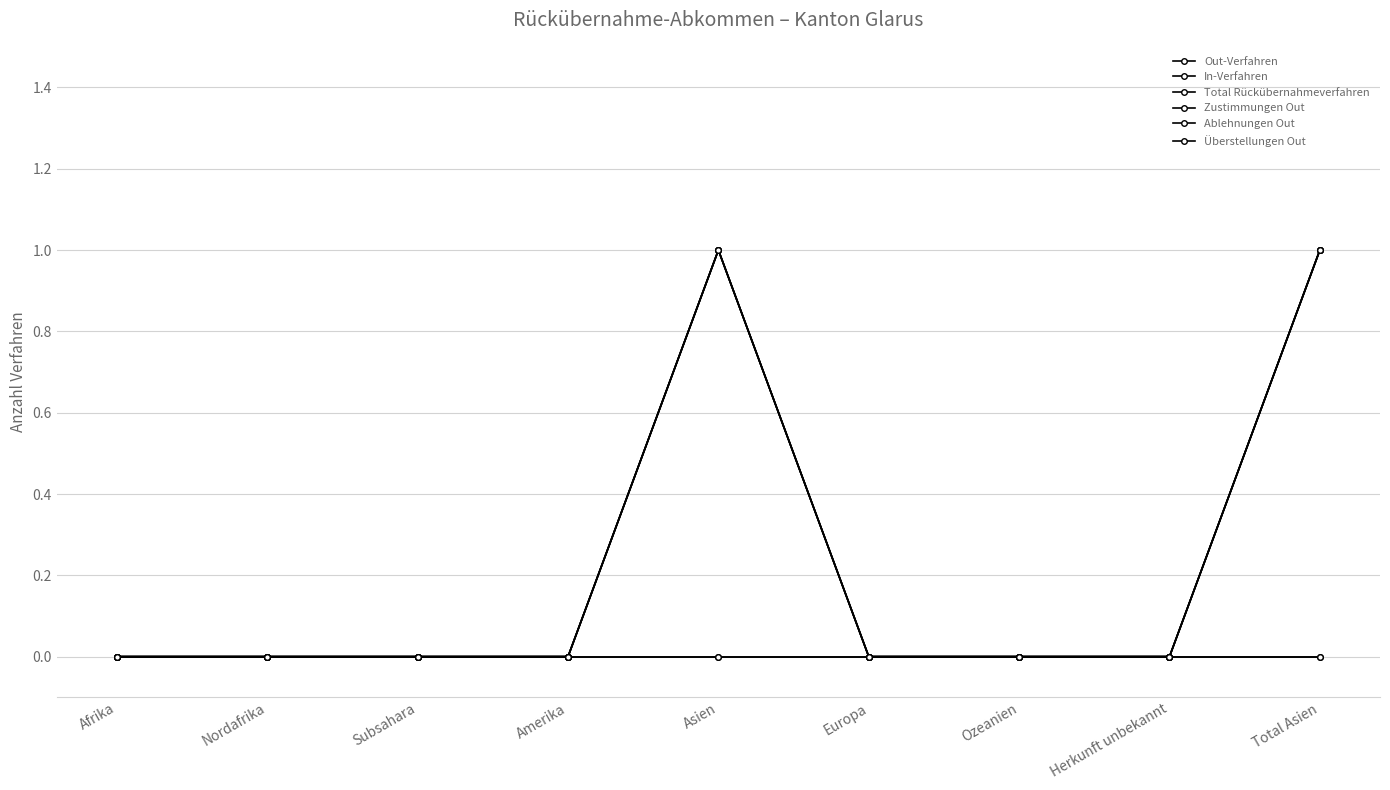

Does the chart have visible grid lines?

Yes